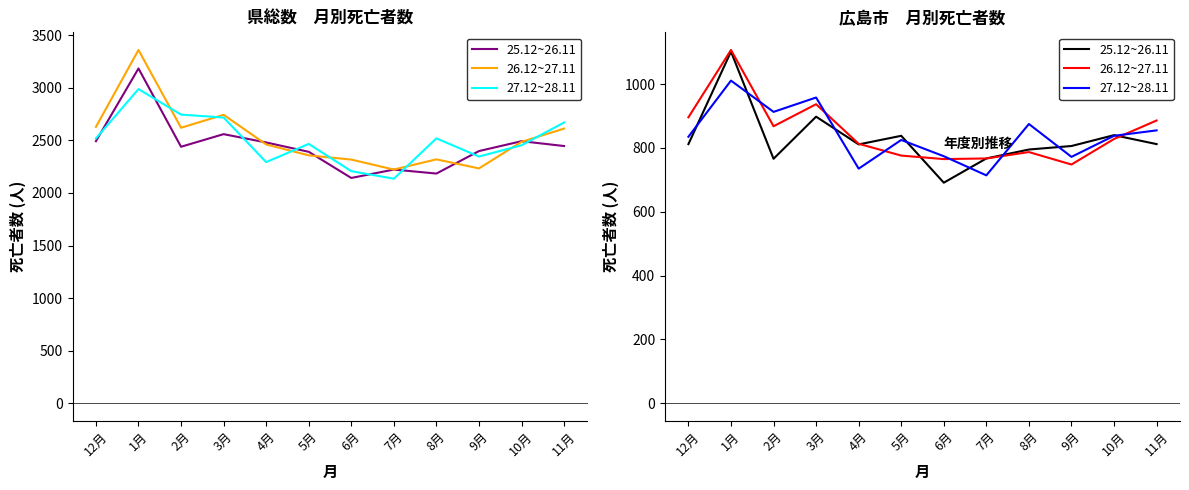

At how many categories does at least one series exceed 835?

8